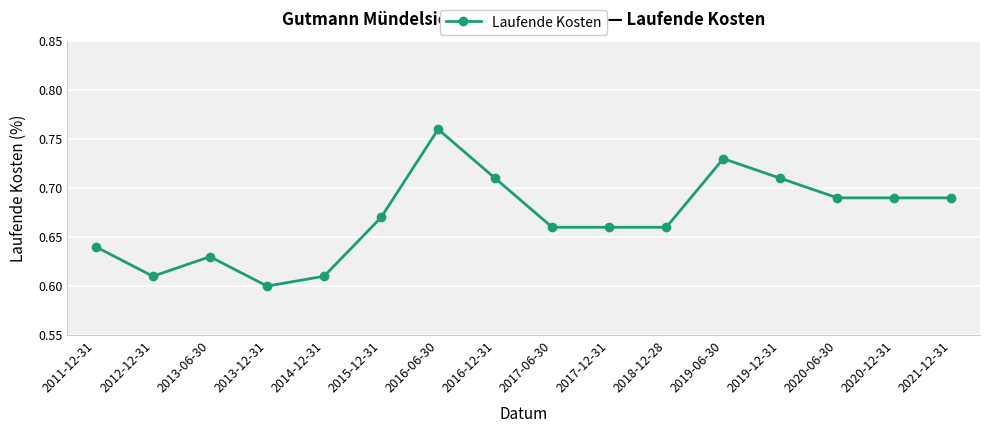

At which category does the data reach its first local peak?

2013-06-30